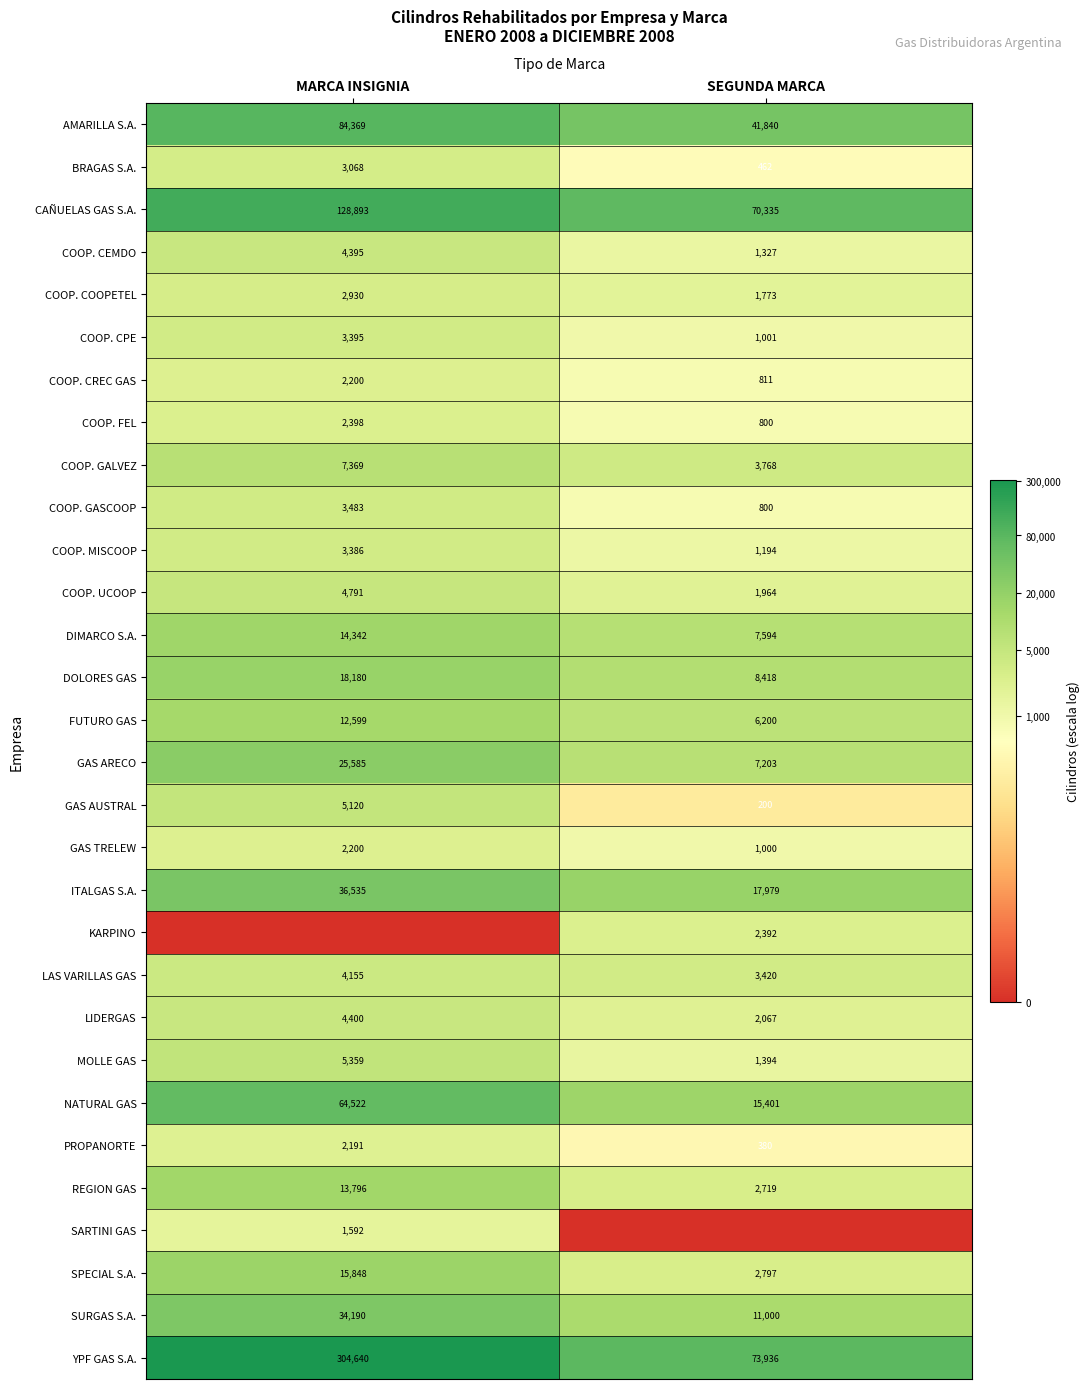

Is the value of DIMARCO S.A. at SEGUNDA MARCA greater than the value of GAS ARECO at SEGUNDA MARCA?

Yes